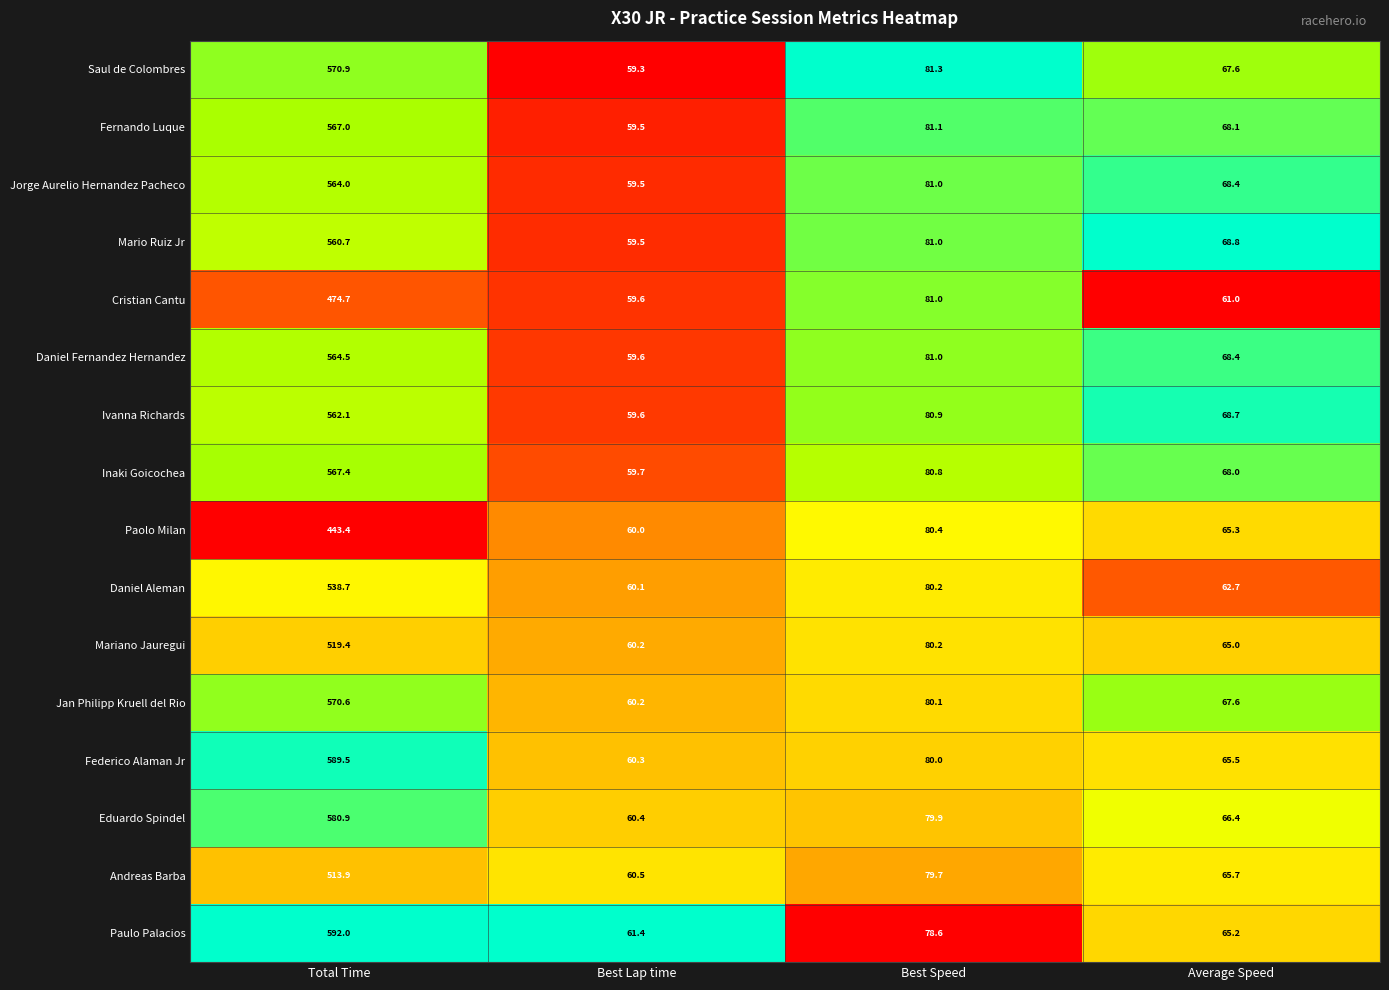

Rank the categories by Jorge Aurelio Hernandez Pacheco value from lowest to highest.

Best Lap time, Average Speed, Best Speed, Total Time